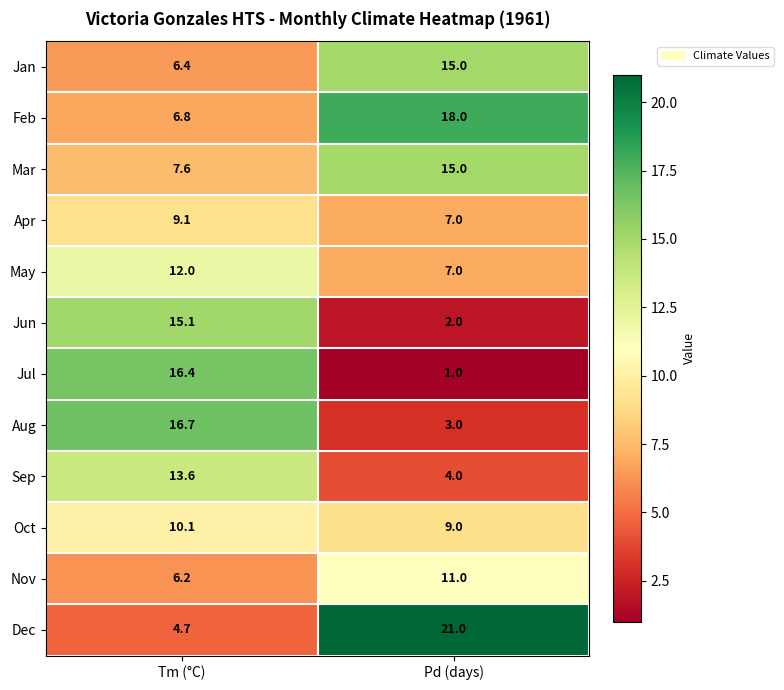

Rank the categories by Mar value from highest to lowest.

Pd (days), Tm (°C)